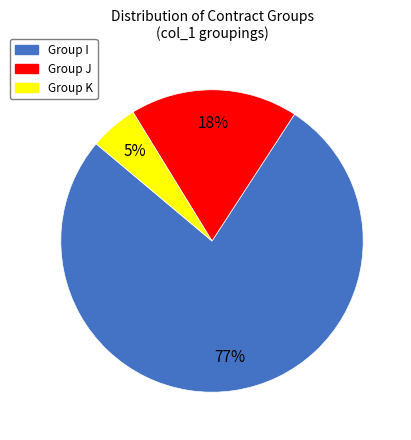

Is there any slice that represents more than half of the pie?

Yes